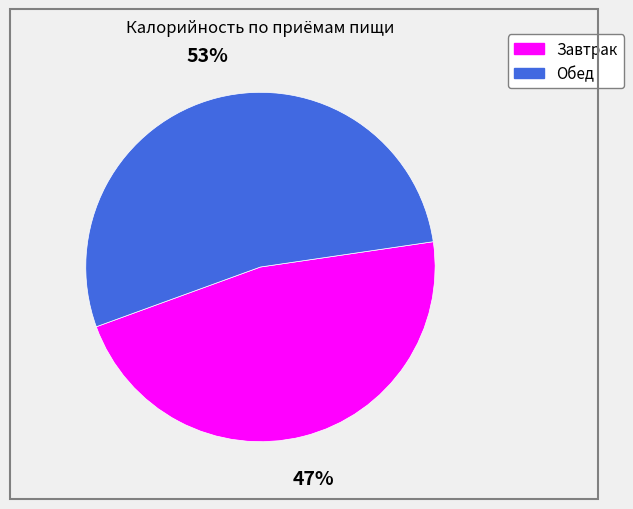

Does any single category account for the majority?

Yes